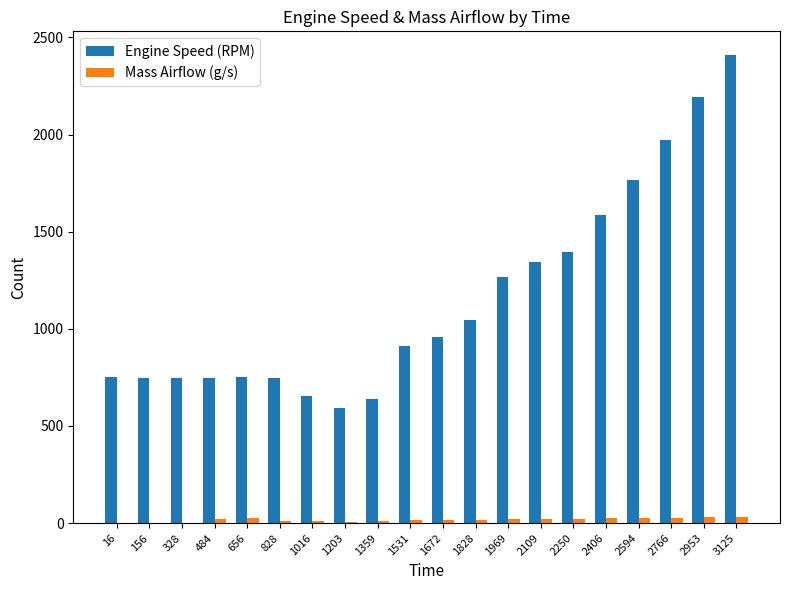

At which category does the chart reach its peak across all series?

3125